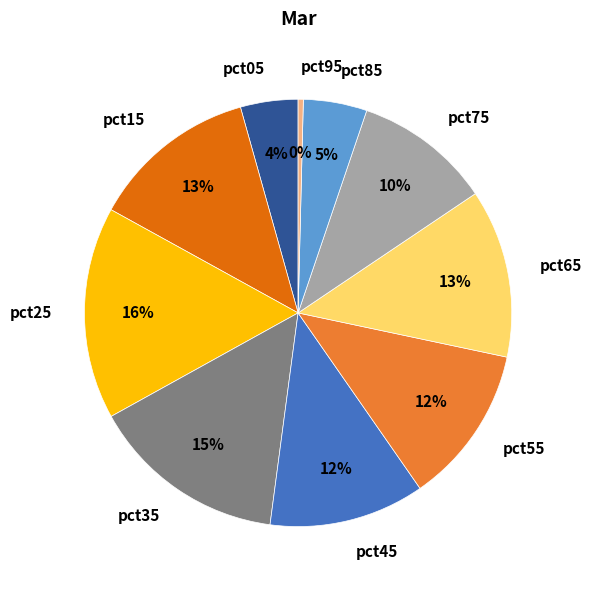

To the nearest percent, what is the combined percentage of pct75 and pct35?

25%